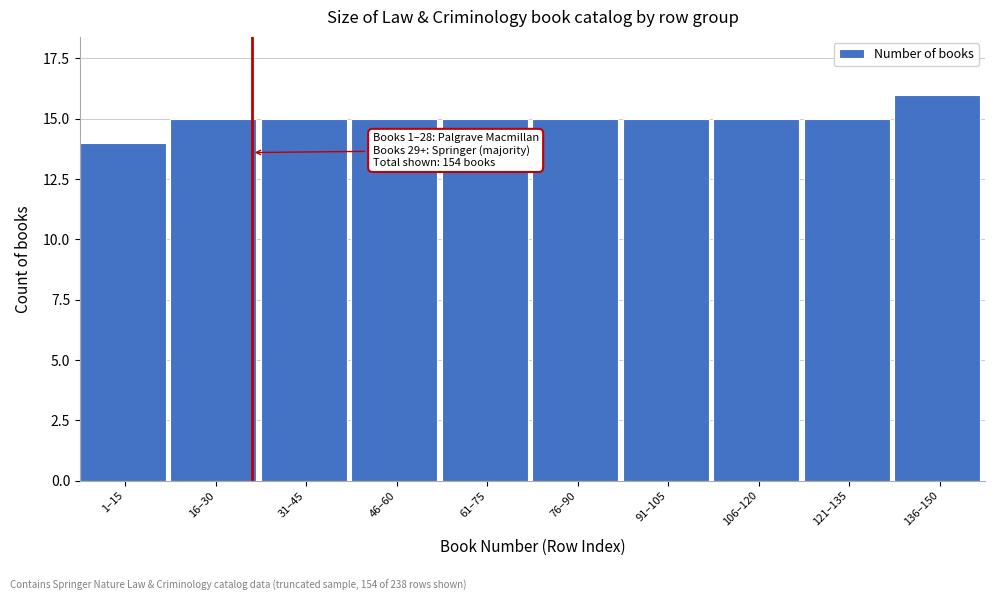

Reading left to right, list all the values displayed in this chart.

1–15=14	16–30=15	31–45=15	46–60=15	61–75=15	76–90=15	91–105=15	106–120=15	121–135=15	136–150=16